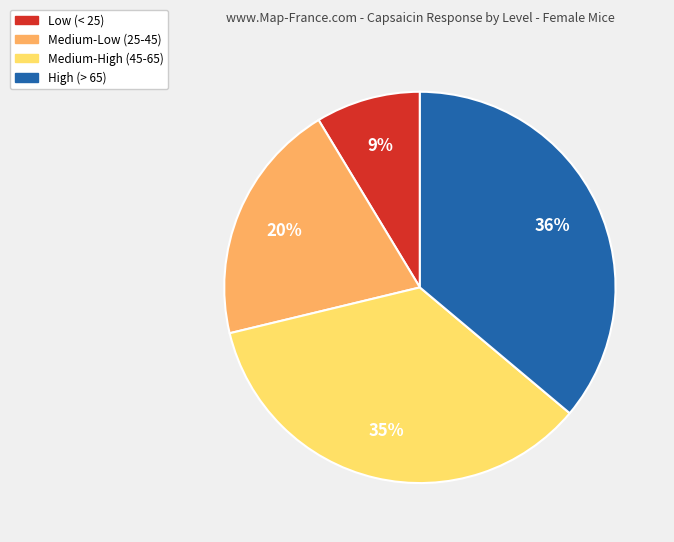

How many segments does this pie chart have?

4